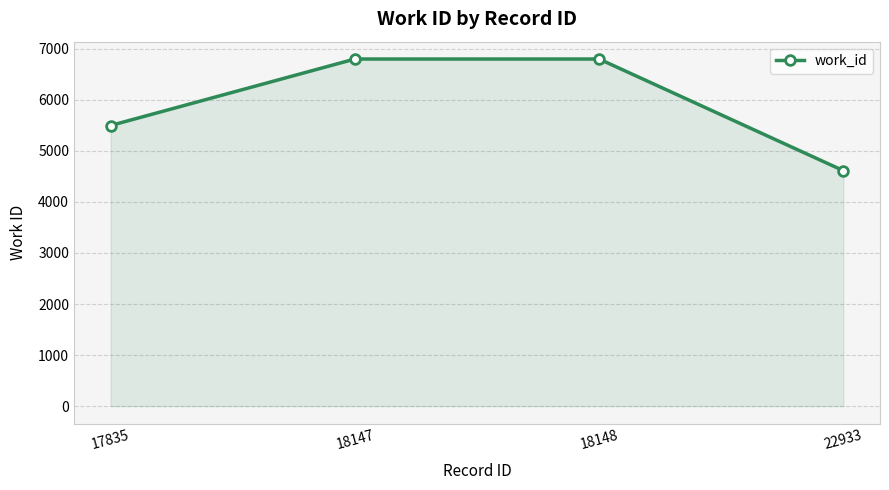

Is it true that the value at 17835 is 7838?

False